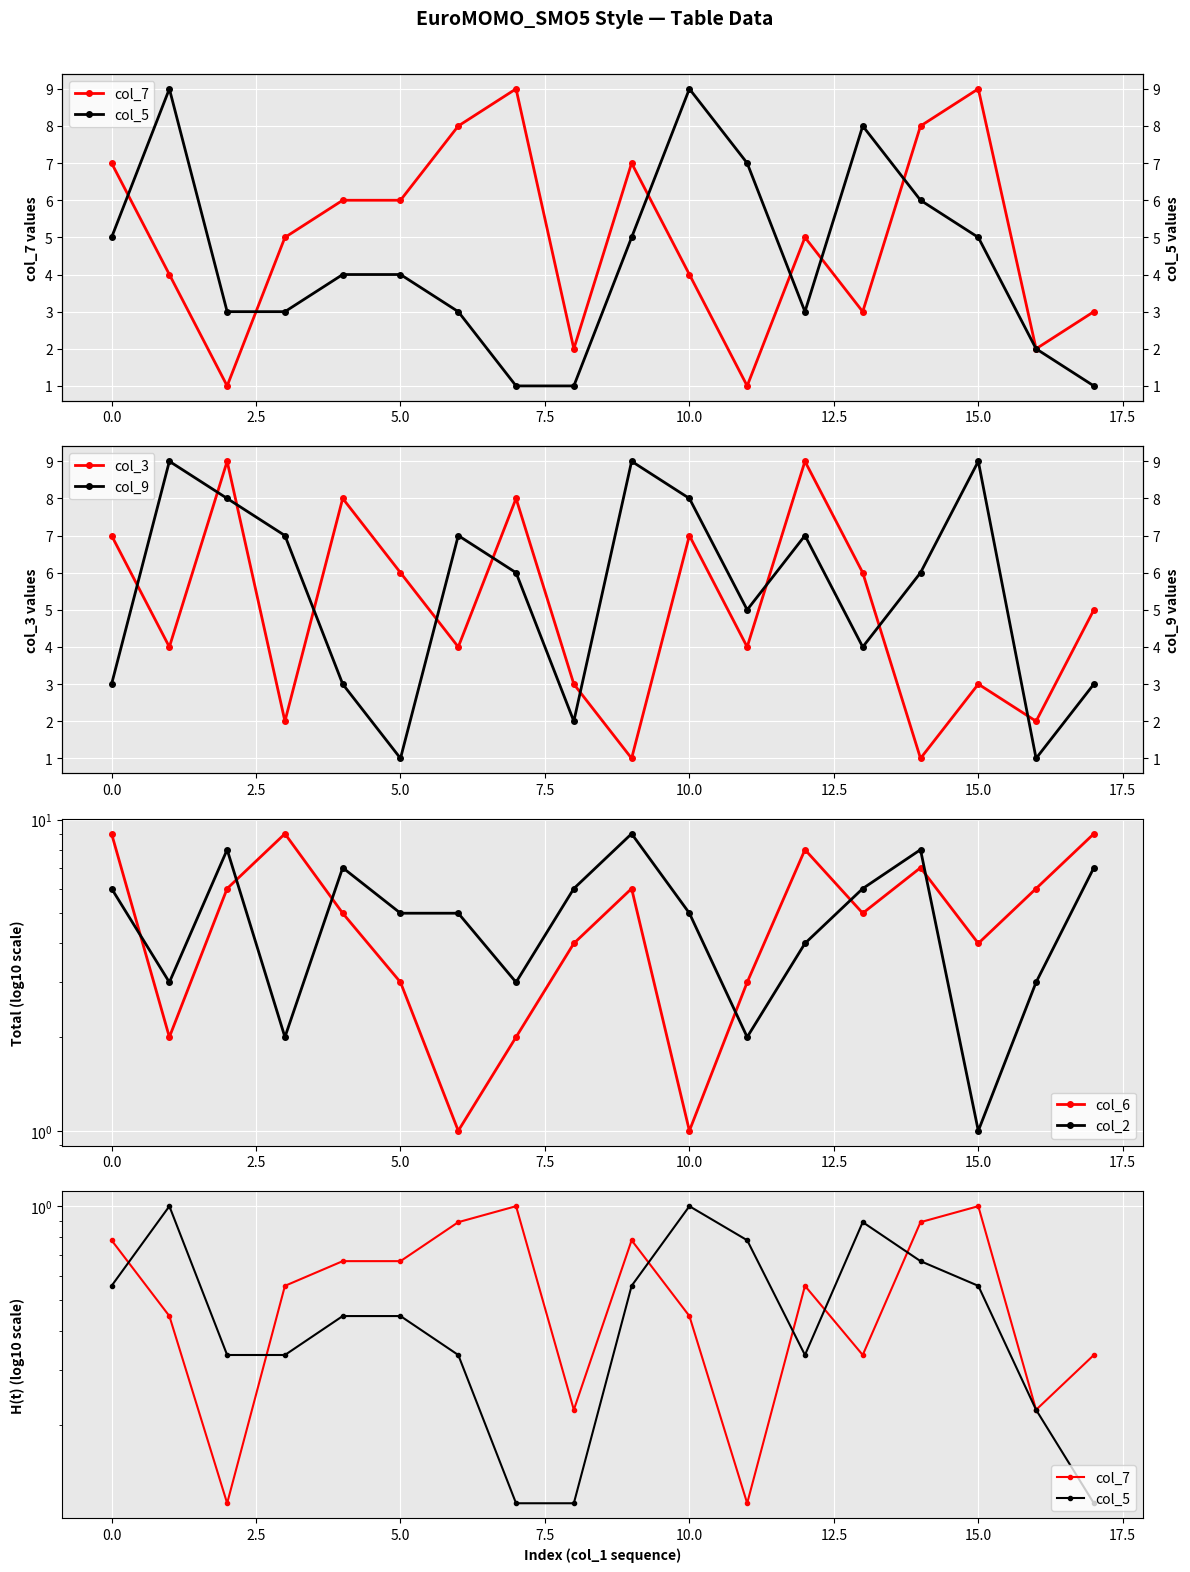

What is the value of the col_2 point at the 2nd from the left?

3.0